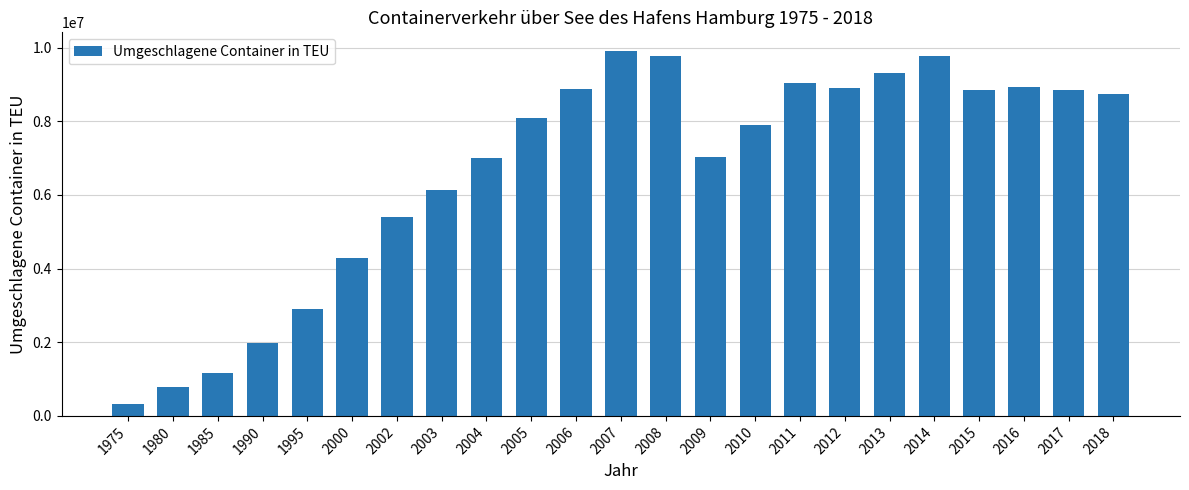

How many distinct data groups are displayed?

1